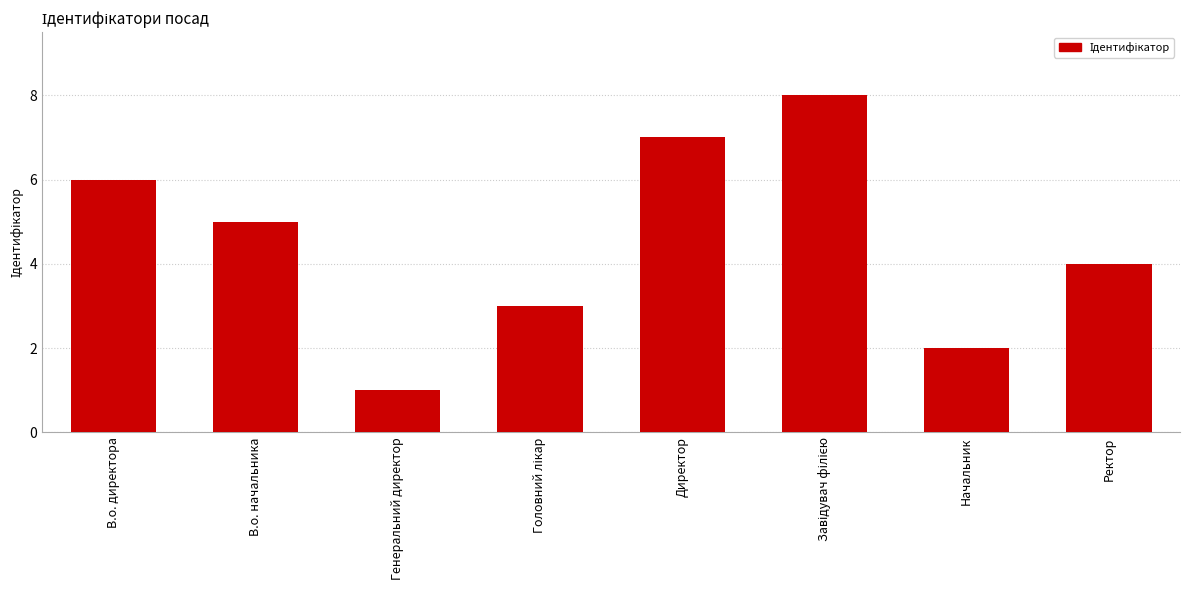

Read the value at В.о. начальника.

5